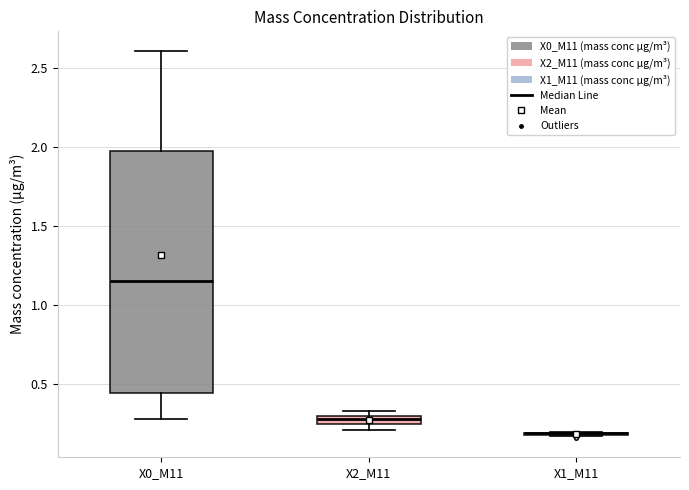

Which box is the tallest, from its lower edge to its upper edge?

X0_M11